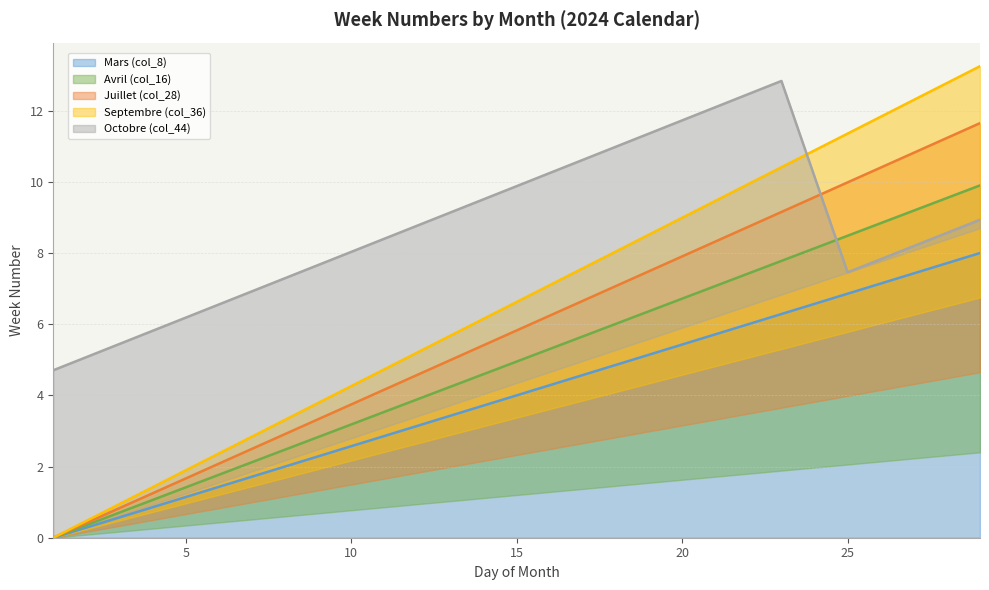

True or false: Mars (col_8) has a value of 0.4 at 5.

False